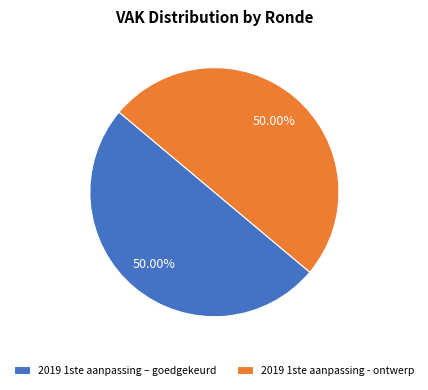

What is the ratio of the value at 2019 1ste aanpassing - ontwerp to the value at 2019 1ste aanpassing – goedgekeurd?

1.0